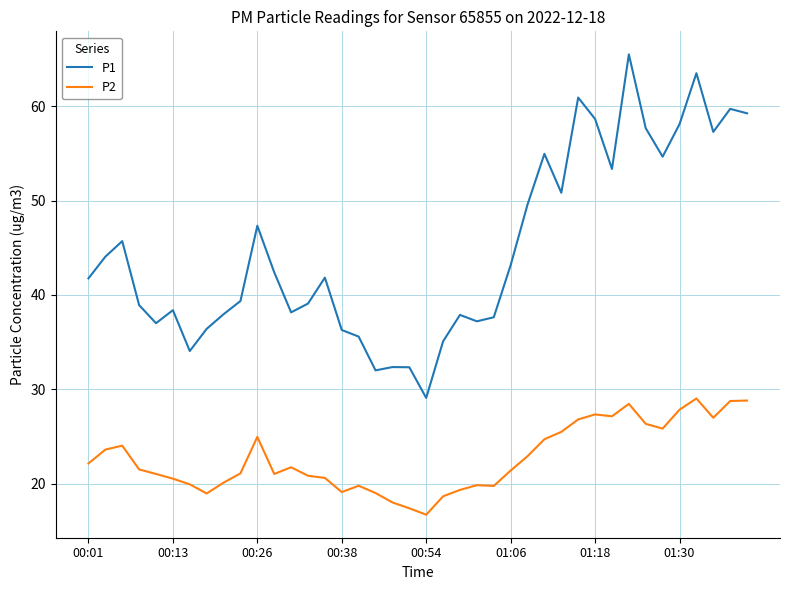

Which series has the widest spread of values?

P1